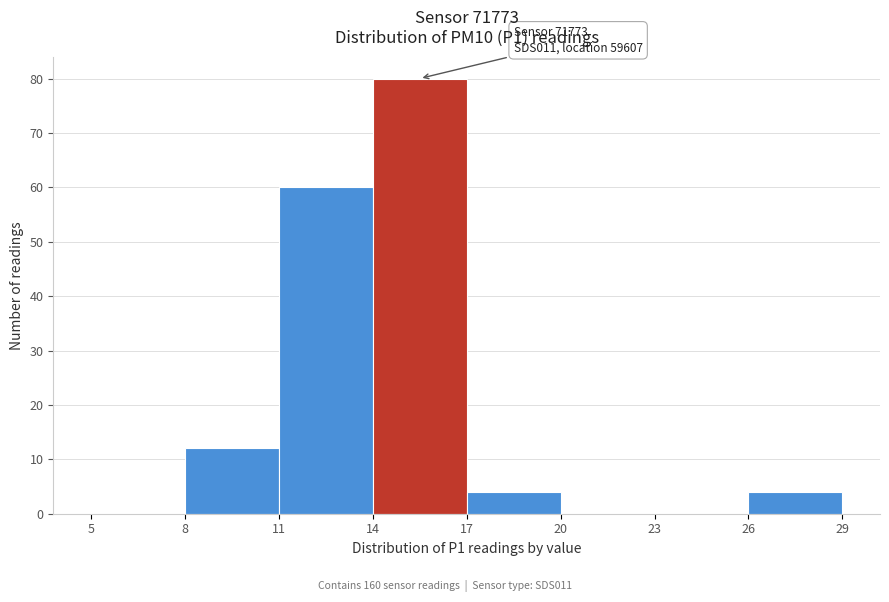

Over which range of the x-axis is the bar tallest?

14 to 17